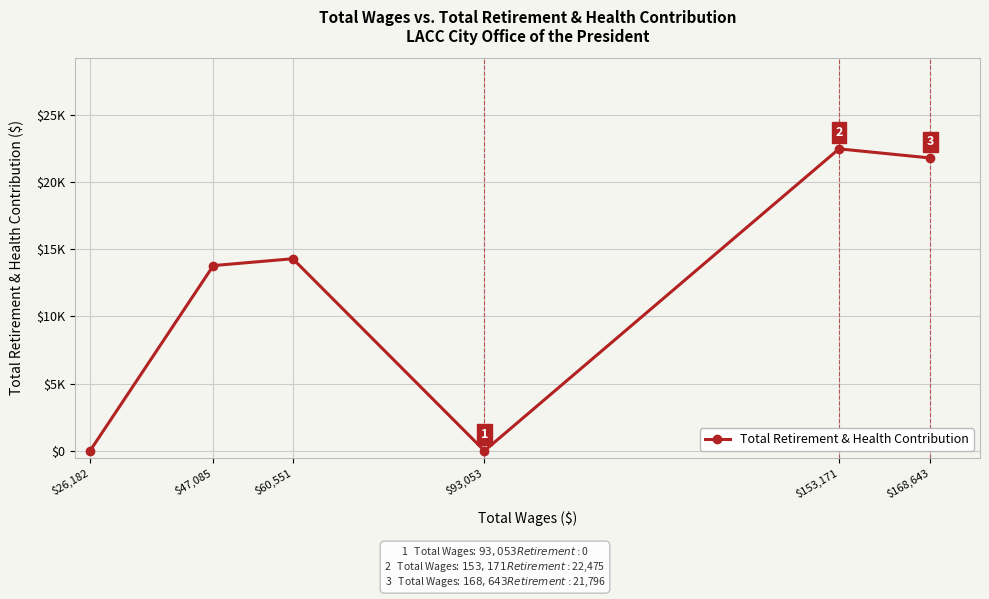

Is this an area chart (filled region under the line)?

No